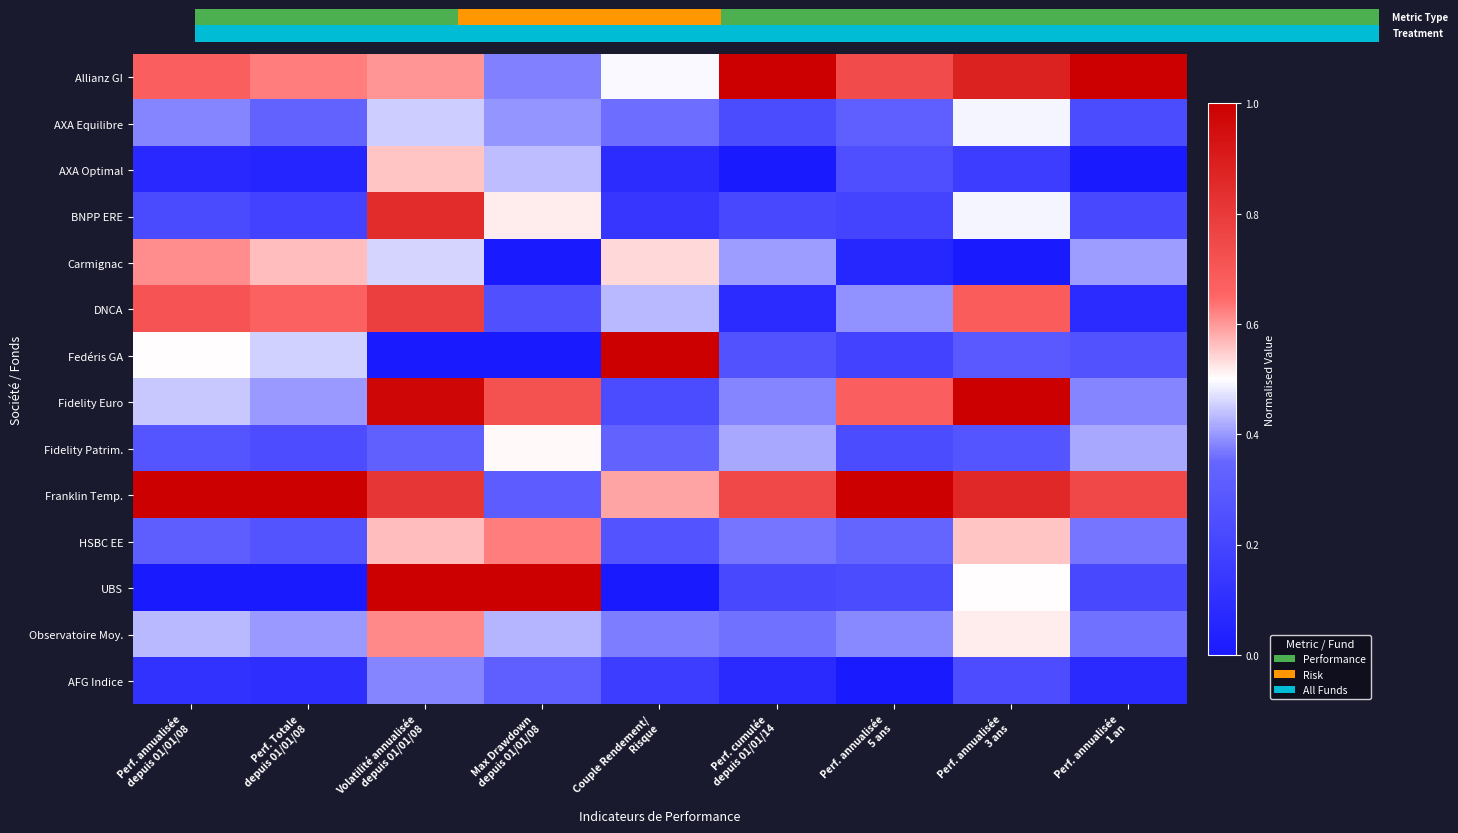

What is the total value across all series at Perf. annualisée
1 an?

4.8